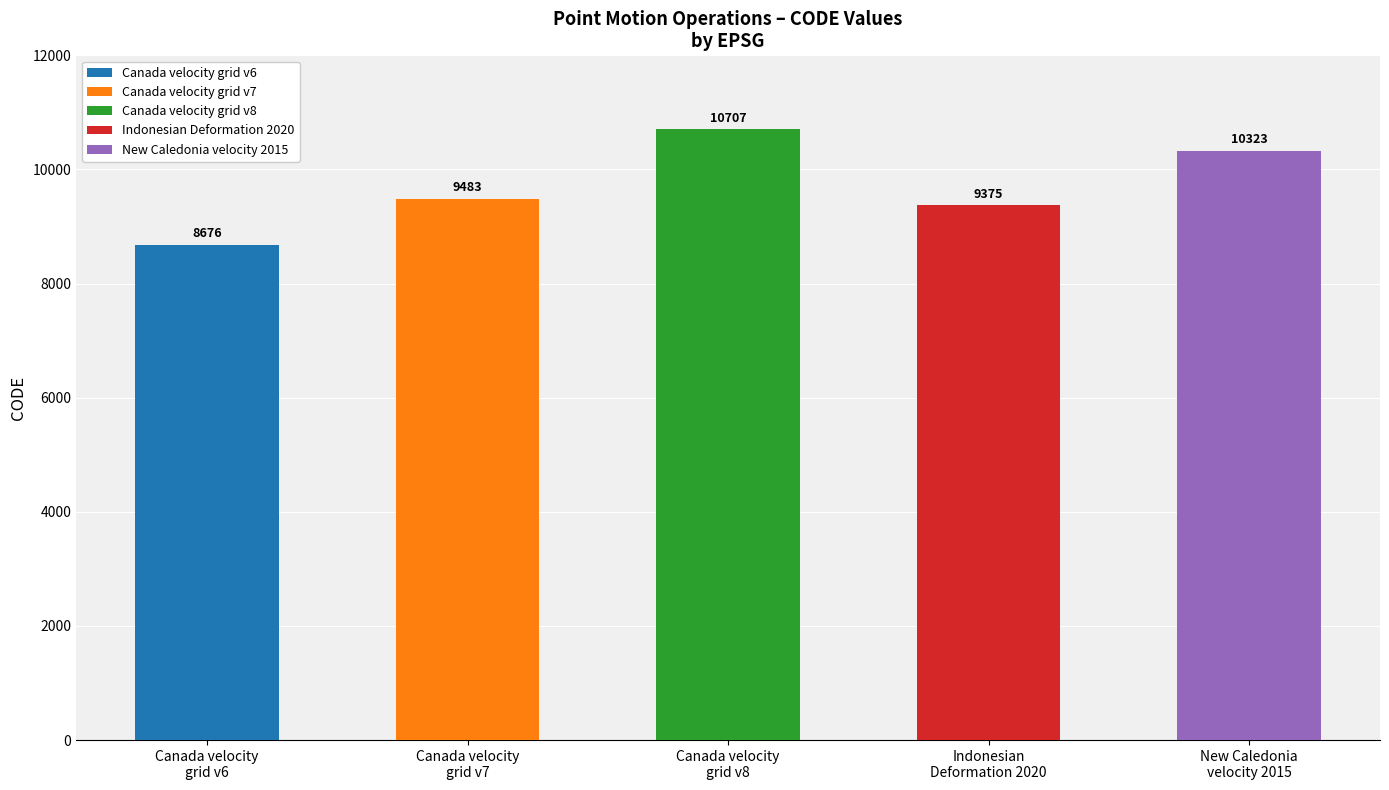

True or false: the data shows 9483 at Canada velocity
grid v7.

True